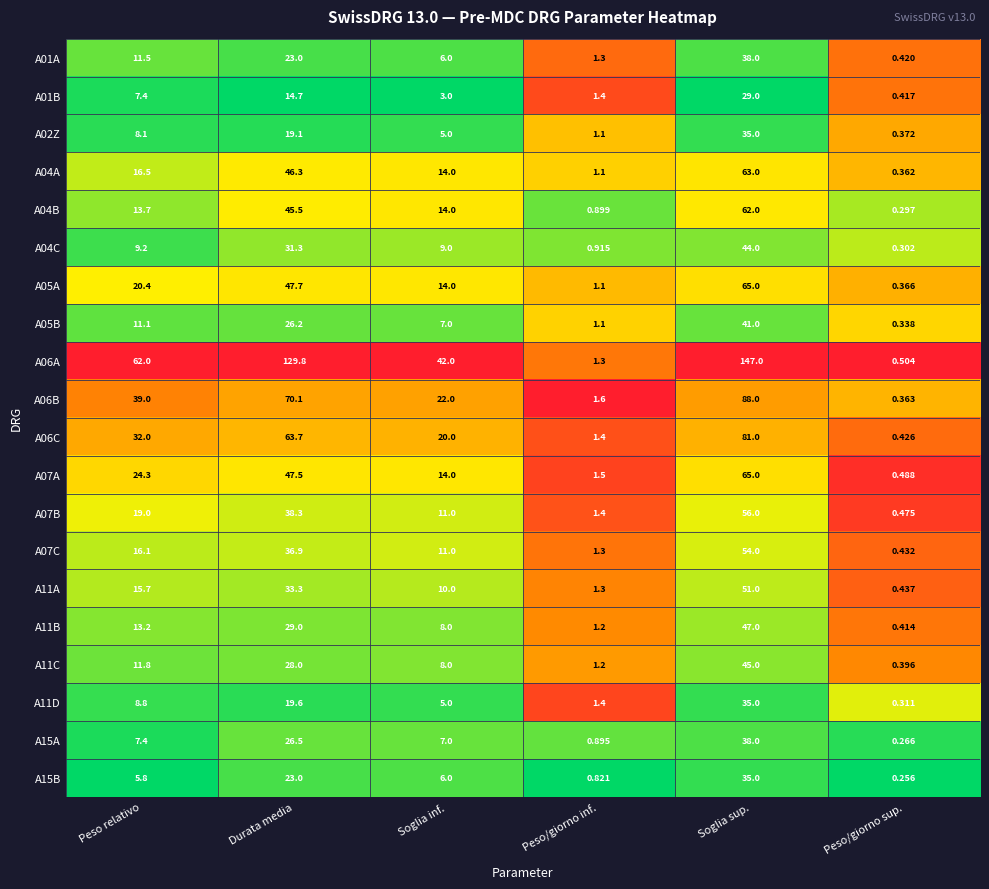

Which category has the highest value across all series?

Soglia sup.